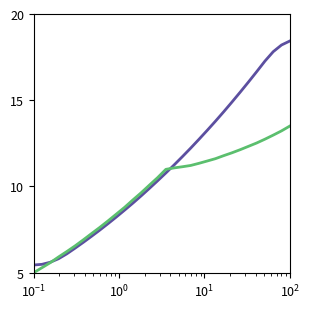

How many lines are shown in the chart?

2